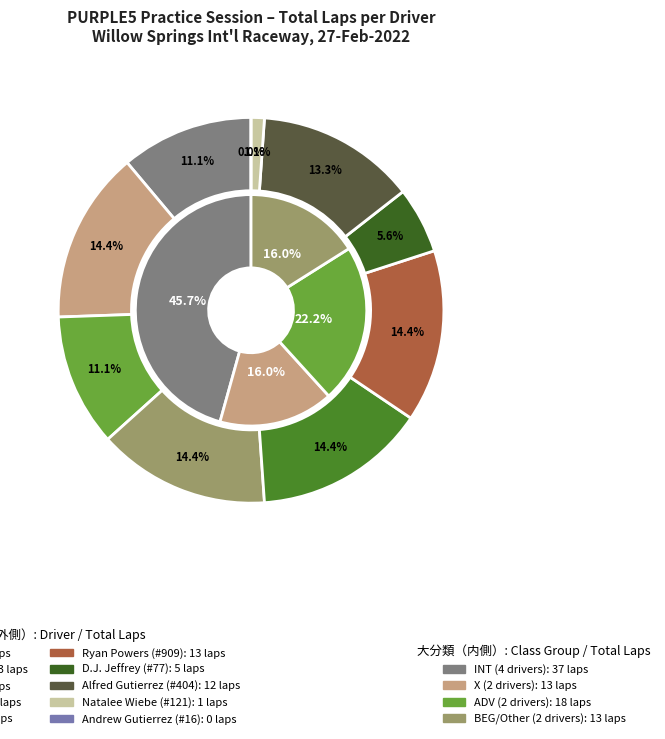

To the nearest percent, what portion does D.J. Jeffrey (#77) represent?

6%